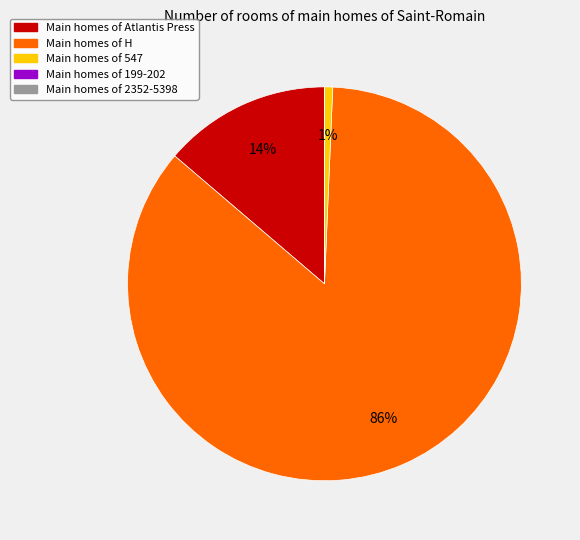

To the nearest percent, what is the average slice percentage?

20%